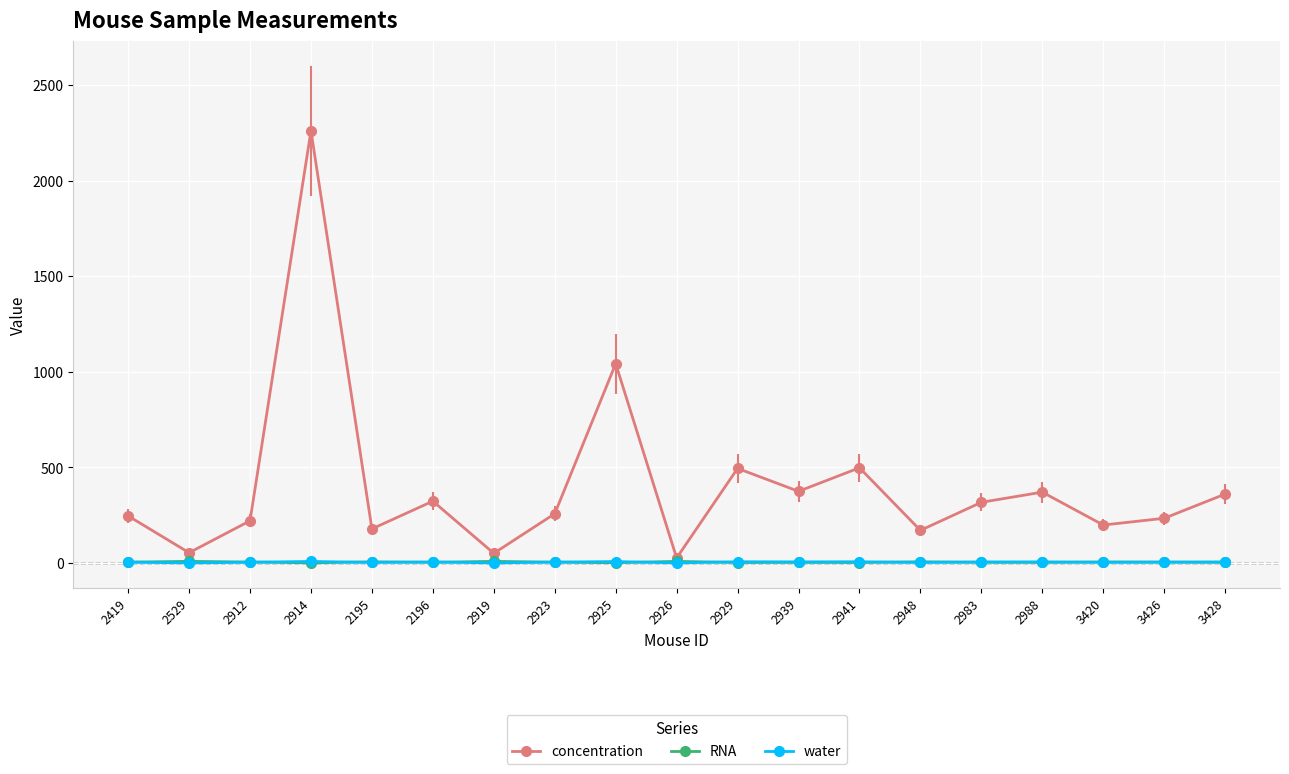

What is the total value across all series at 2912?

228.2